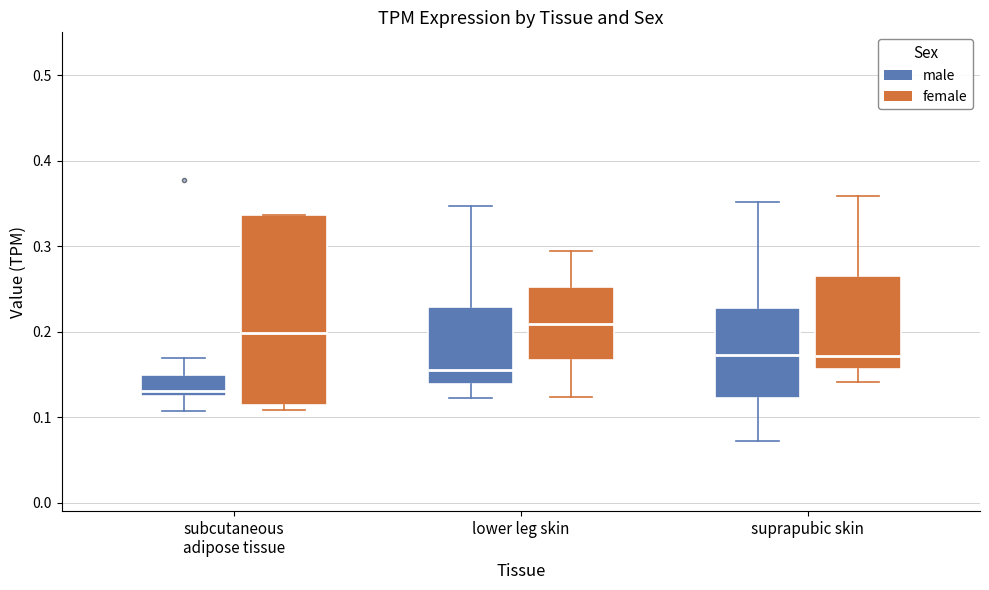

Which box has the lowest median line?

subcutaneous adipose tissue (male)